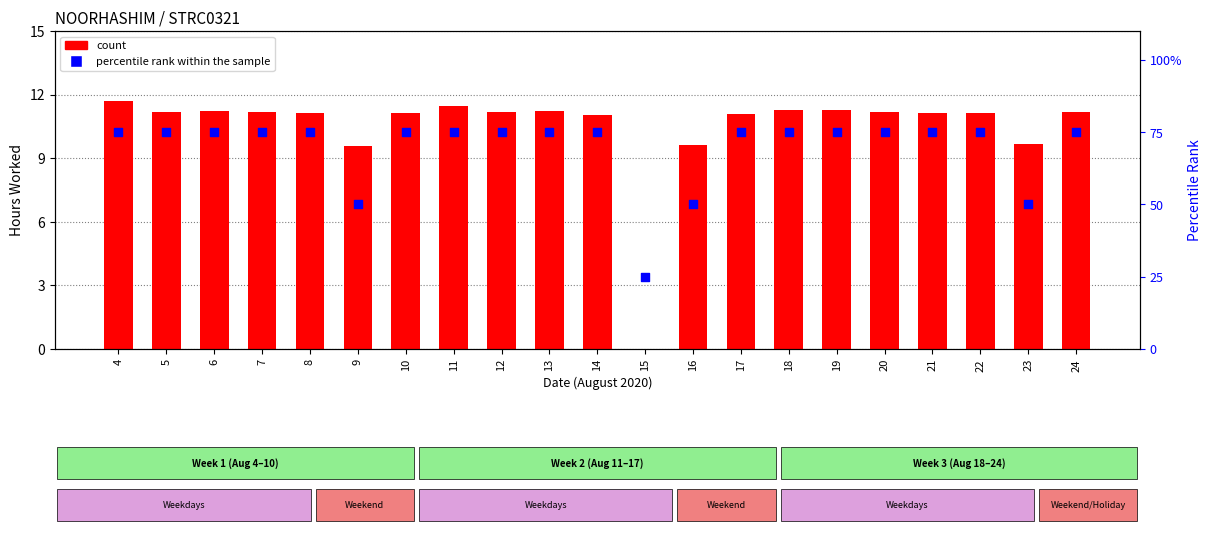

What is the total value across all series at 8?

86.1